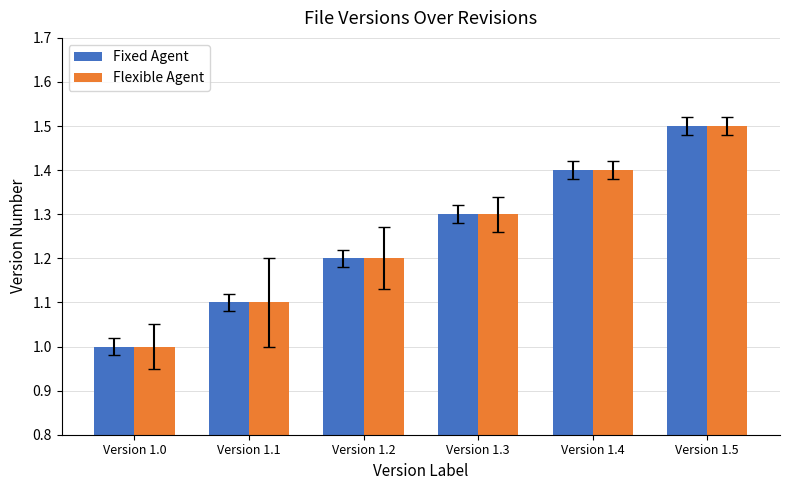

How many Flexible Agent values are between 1 and 2?

6